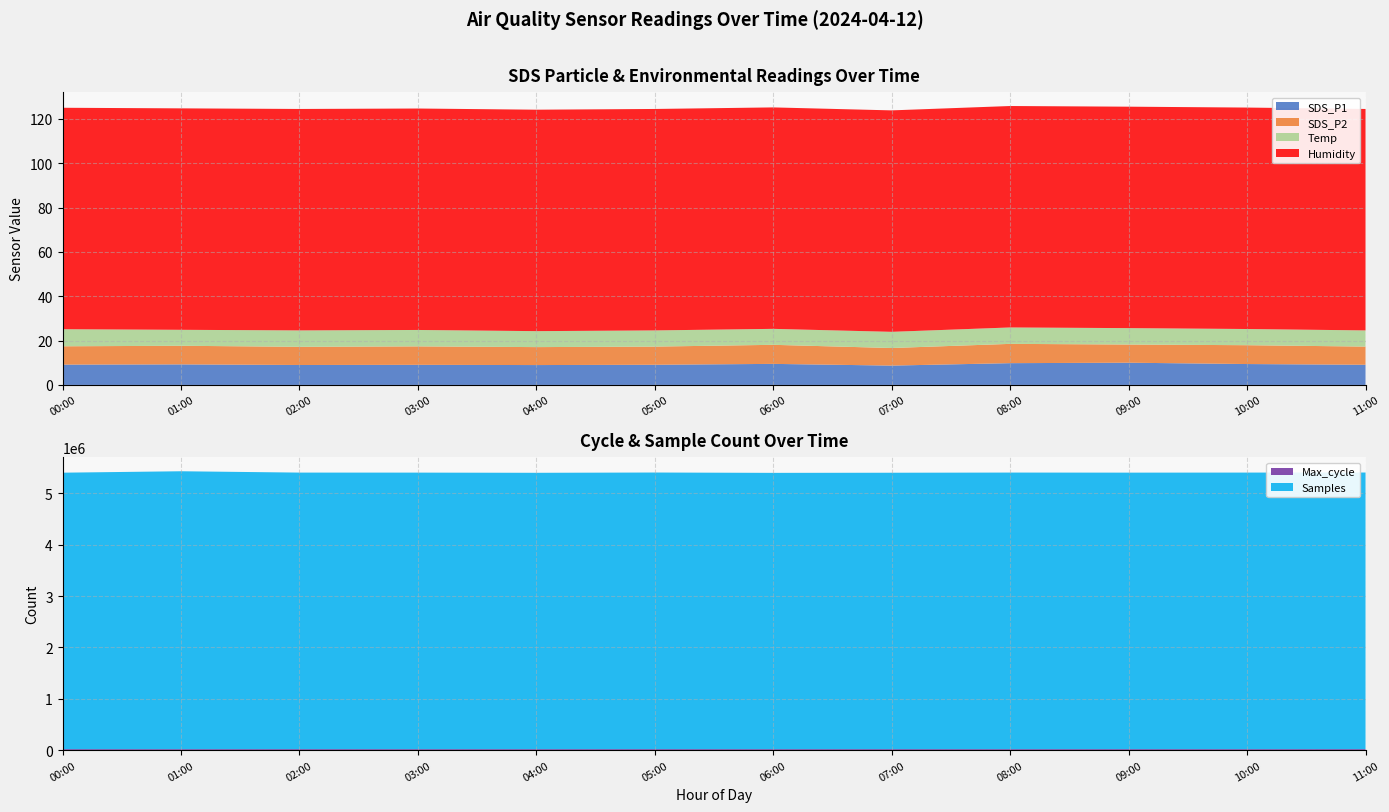

What is the lowest value of the SDS_P1 series?

8.7